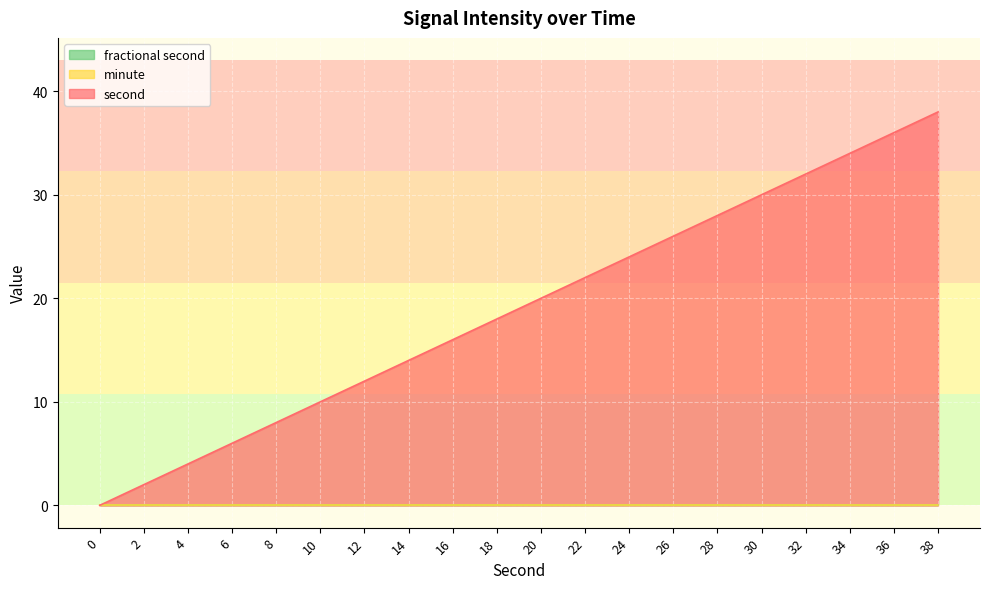

Which category has the highest value across all series?

38